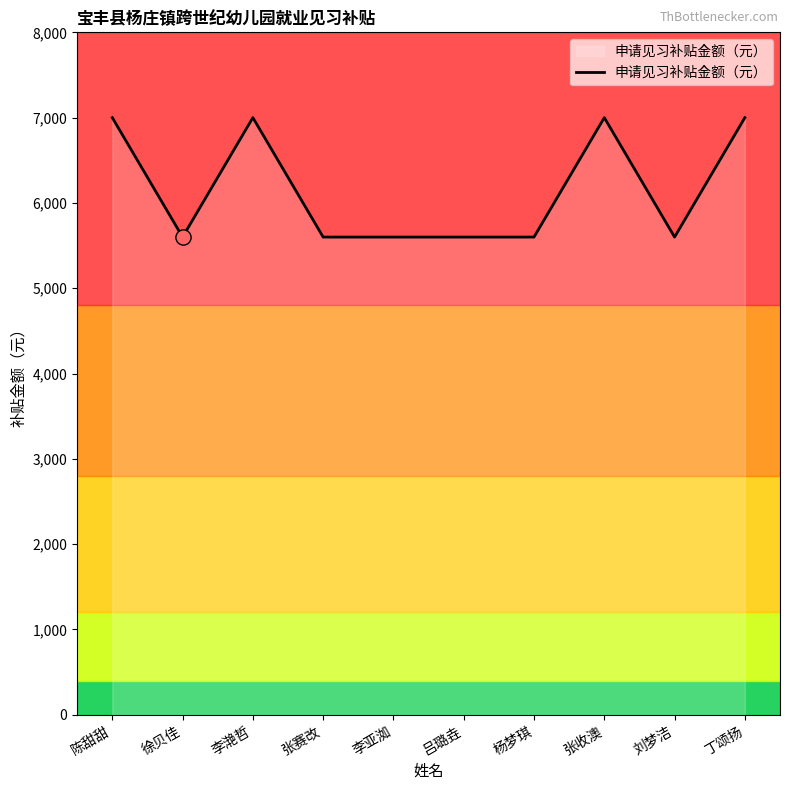

What is the ratio of the value at 徐贝佳 to the value at 吕璐垚?

1.0